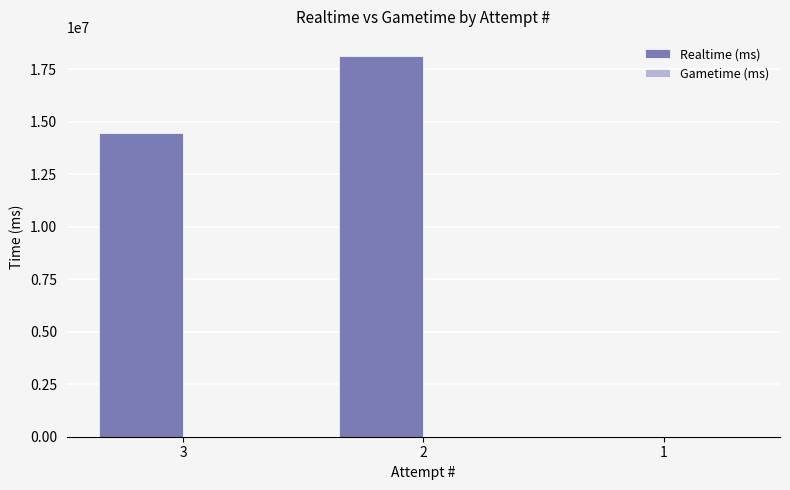

Is it true that the value at 3 is 25636530?

False